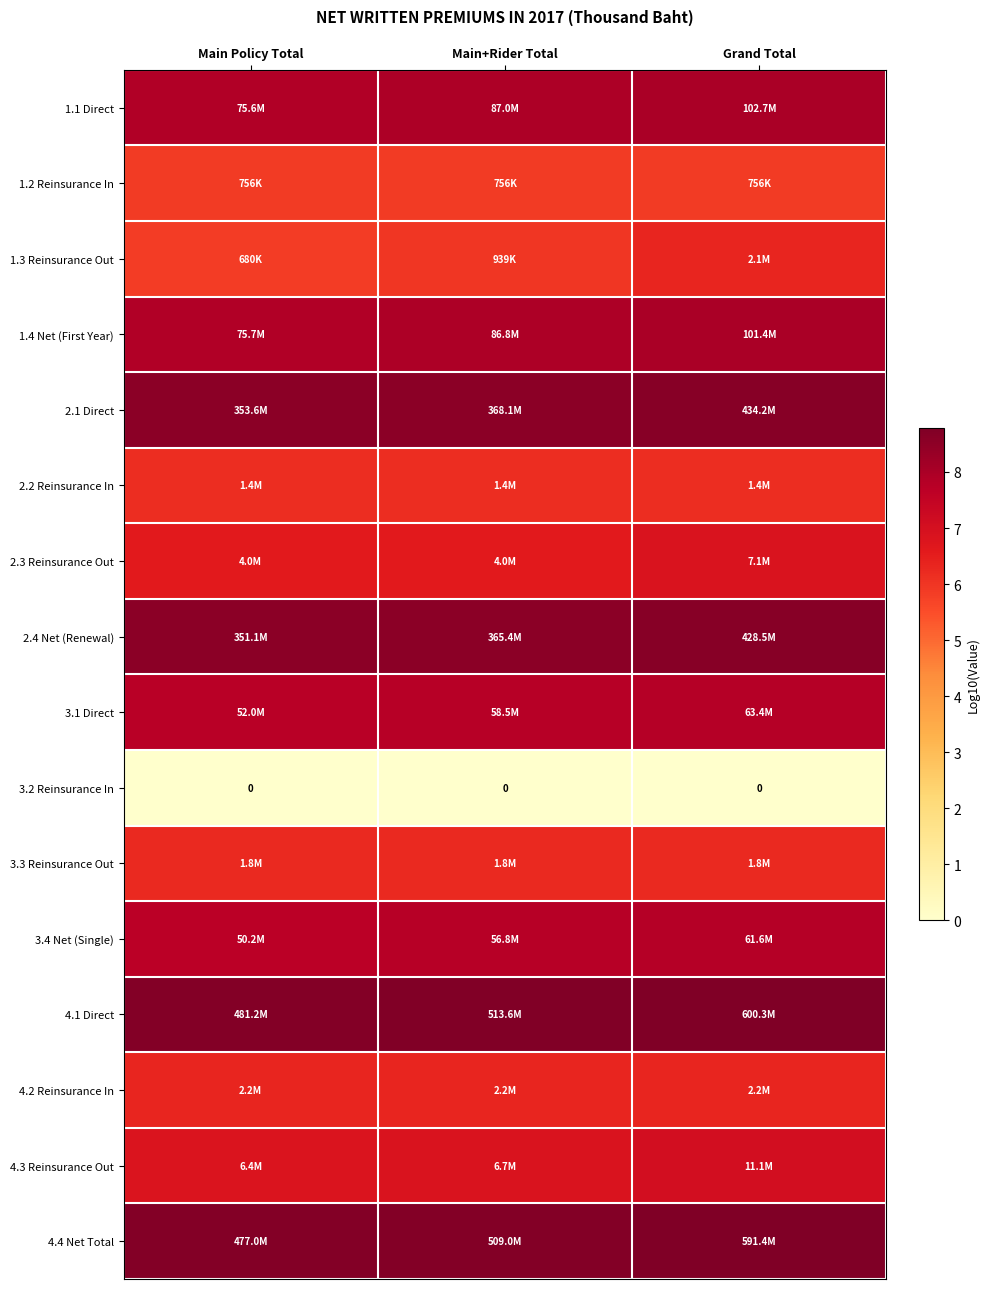

List the labels in order of 4.4 Net Total value, largest first.

Grand Total, Main+Rider Total, Main Policy Total